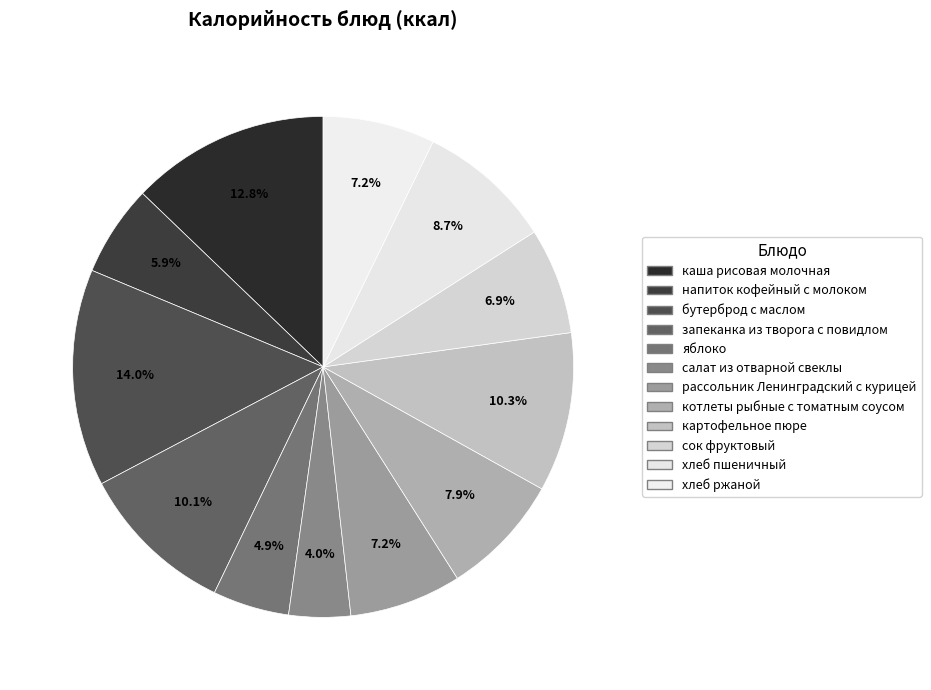

Count the number of slices in the pie.

12